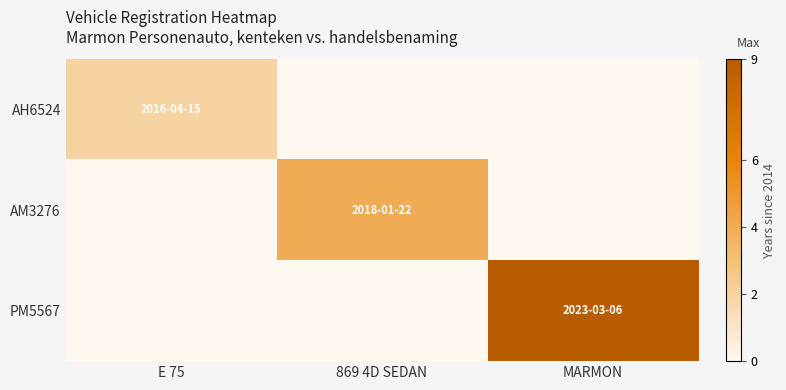

Between MARMON and 869 4D SEDAN, which is larger?

MARMON